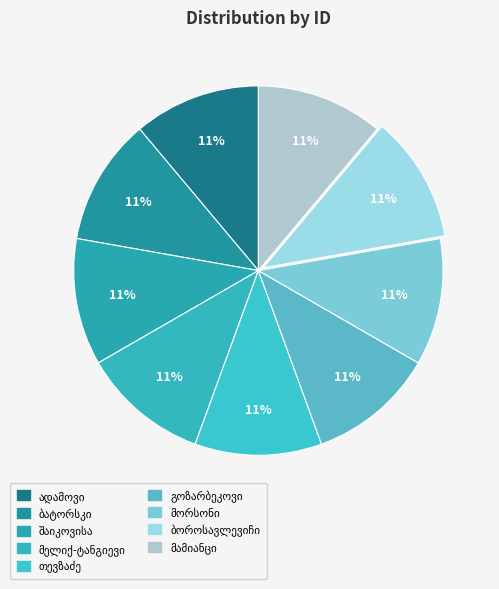

How many segments does this pie chart have?

9